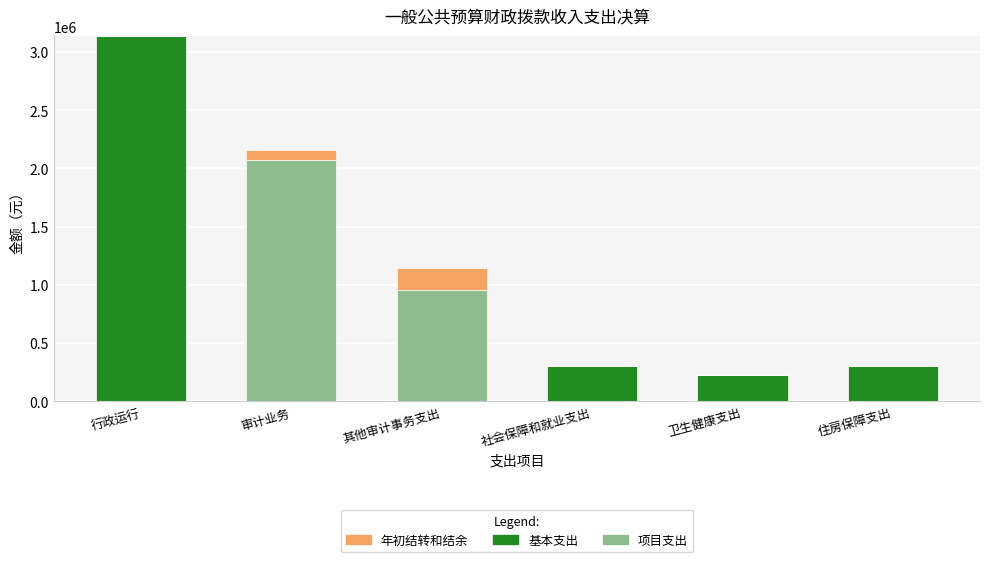

What are all the series names shown in the legend?

年初结转和结余, 基本支出, 项目支出